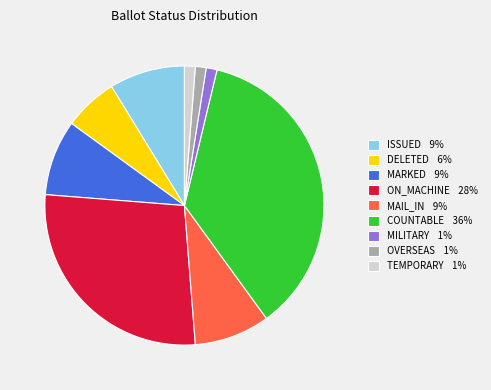

Is there a majority slice in this chart?

No